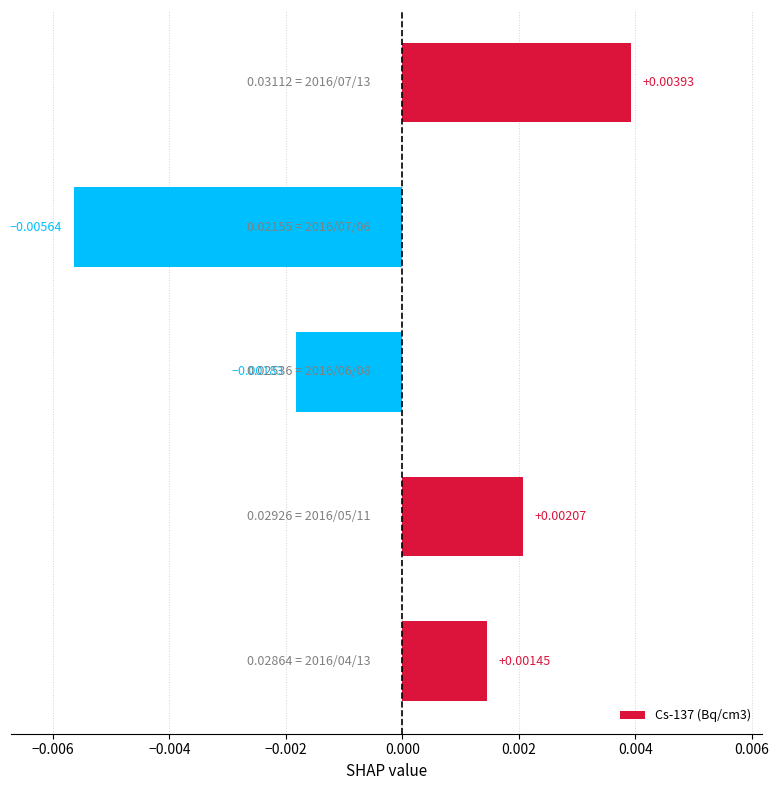

How many negative values are there?

2